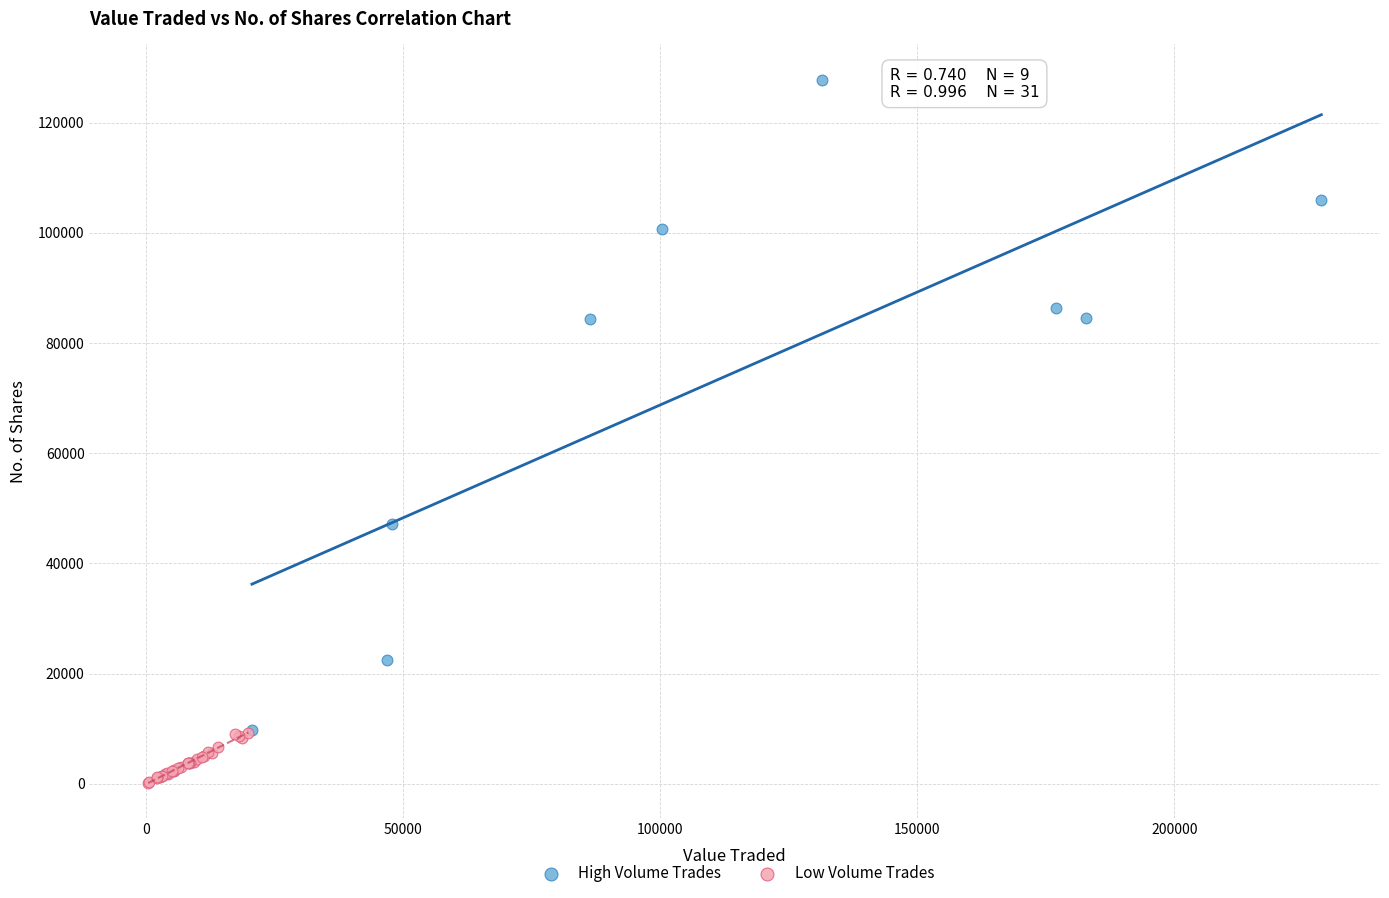

Which series has the largest Y range (max minus min)?

High Volume Trades